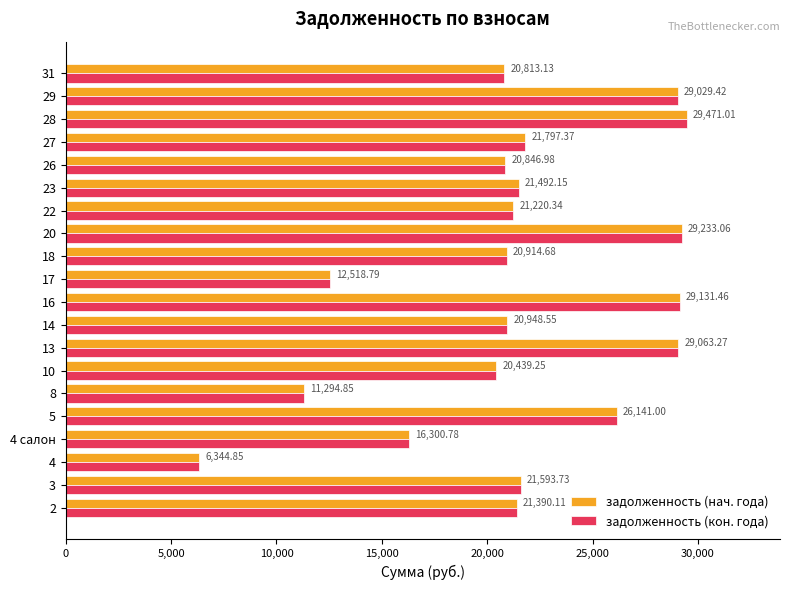

Is the value of задолженность (кон. года) at 4 салон greater than the value of задолженность (нач. года) at 29?

No